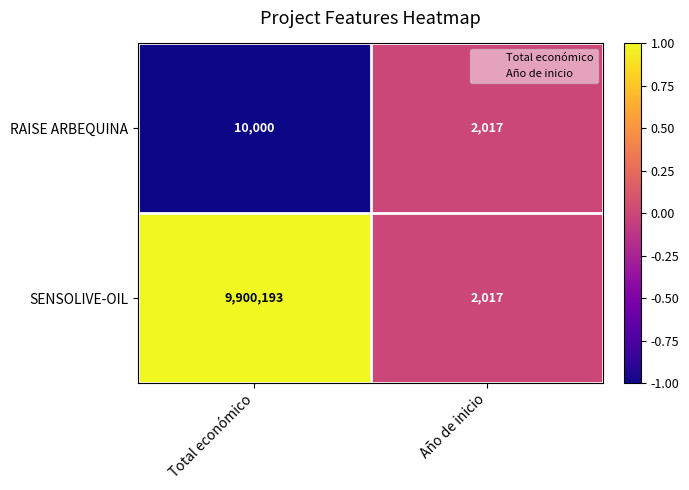

True or false: RAISE ARBEQUINA has a value of 877 at Año de inicio.

False